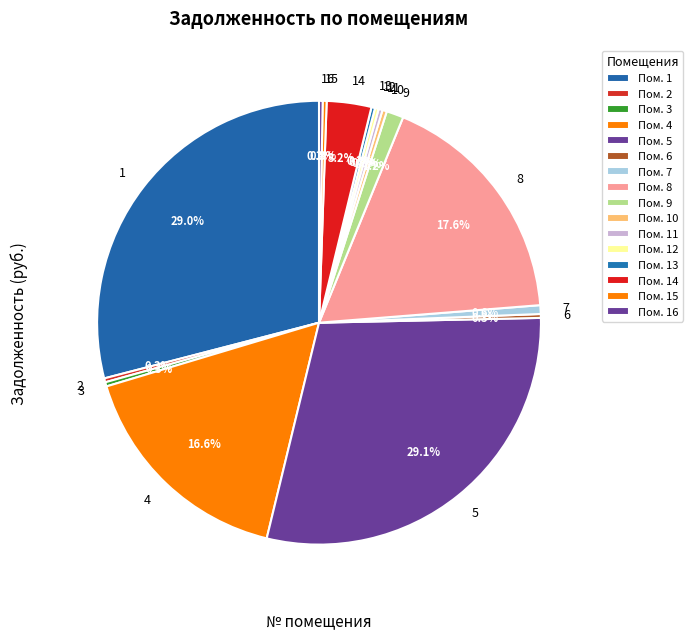

What portion of the pie excludes 6?

99.7%